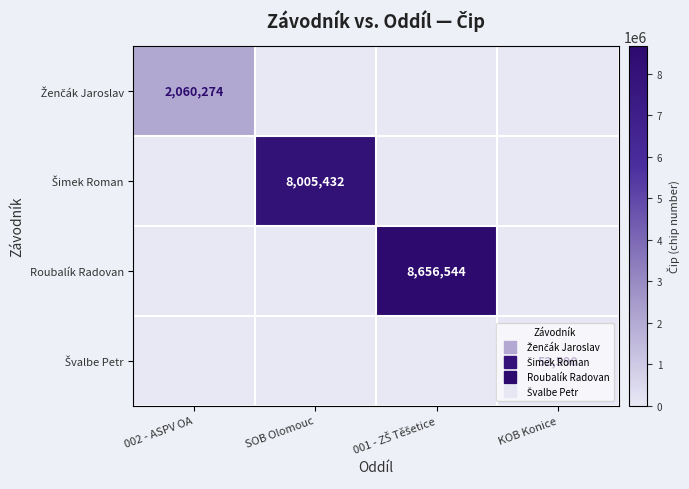

What is the maximum value for Roubalík Radovan?

8656544